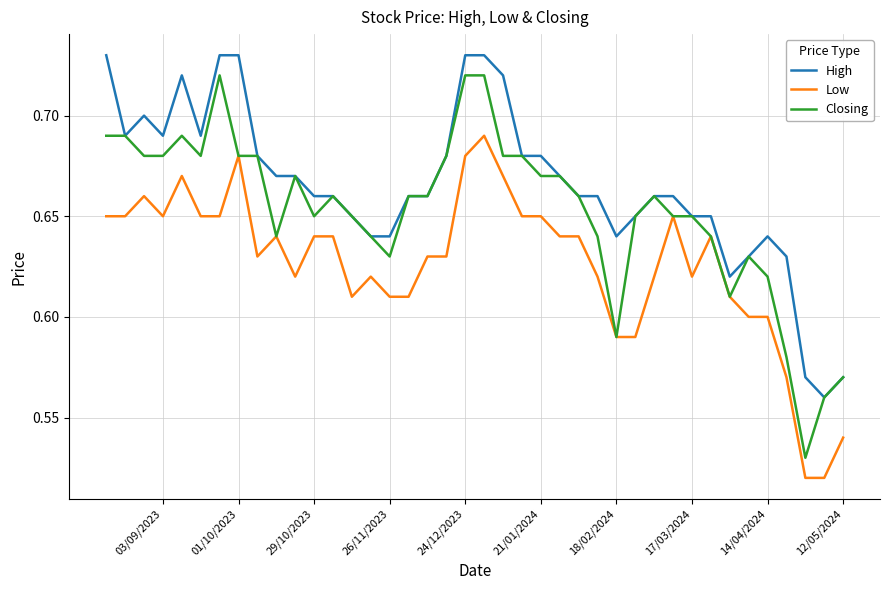

What is the difference between the second highest and minimum values in the High series?

0.2